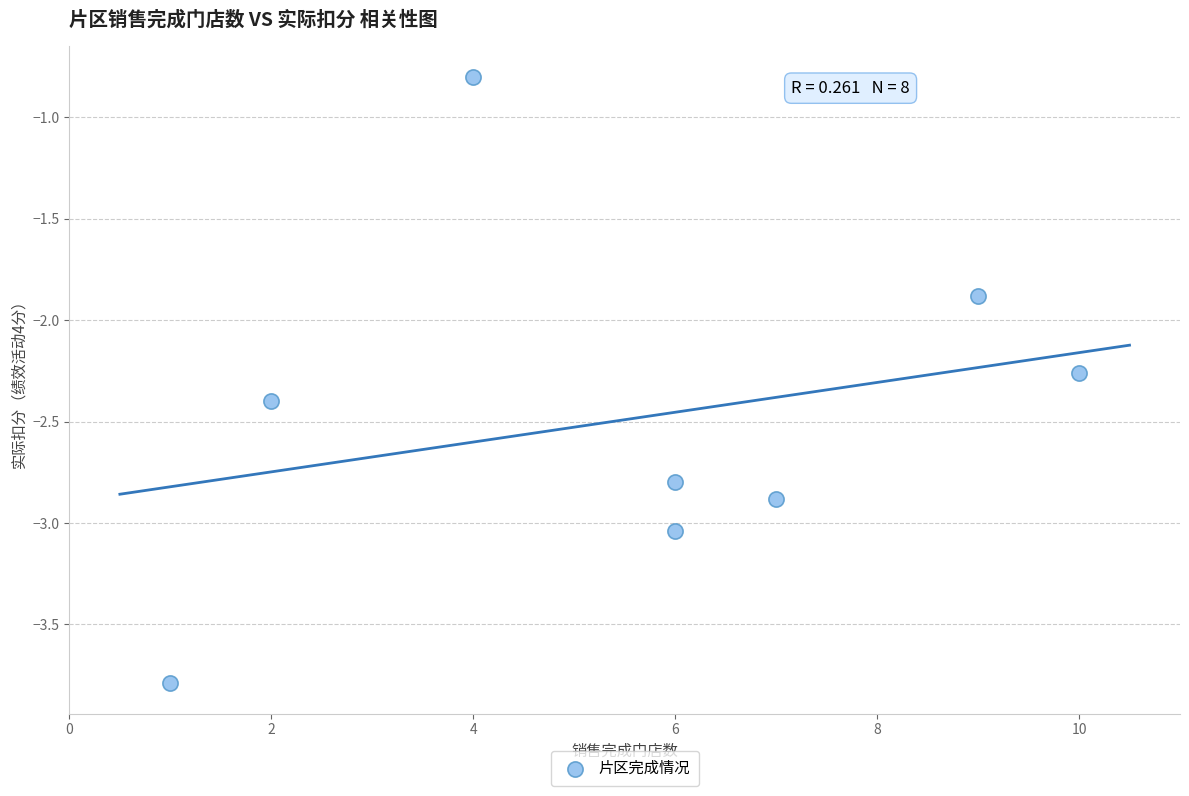

What is the range of X values (max minus min)?

9.0